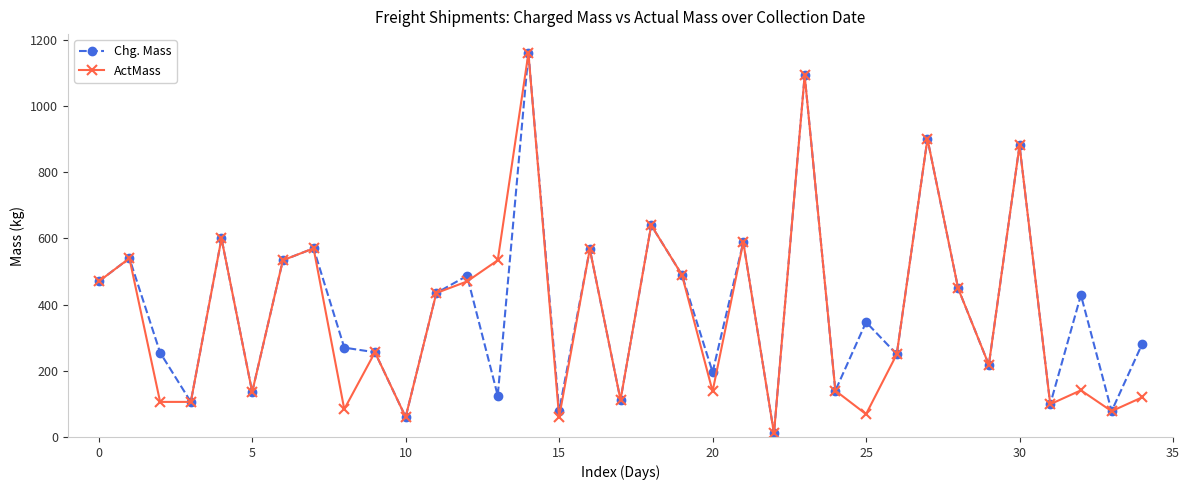

How many interior local peaks does the ActMass series have?

12